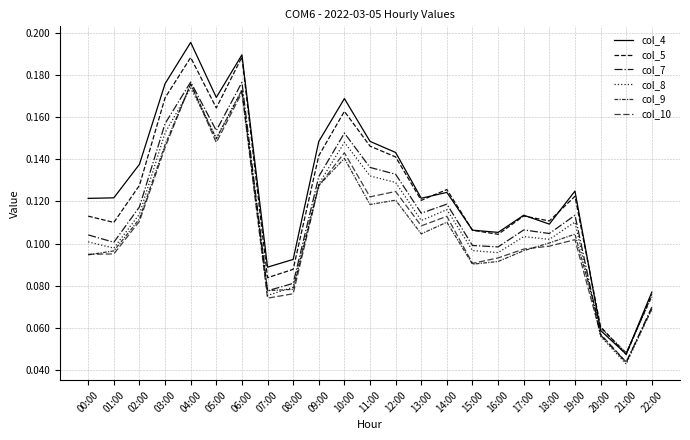

How many intersections are there between col_7 and col_10?

2